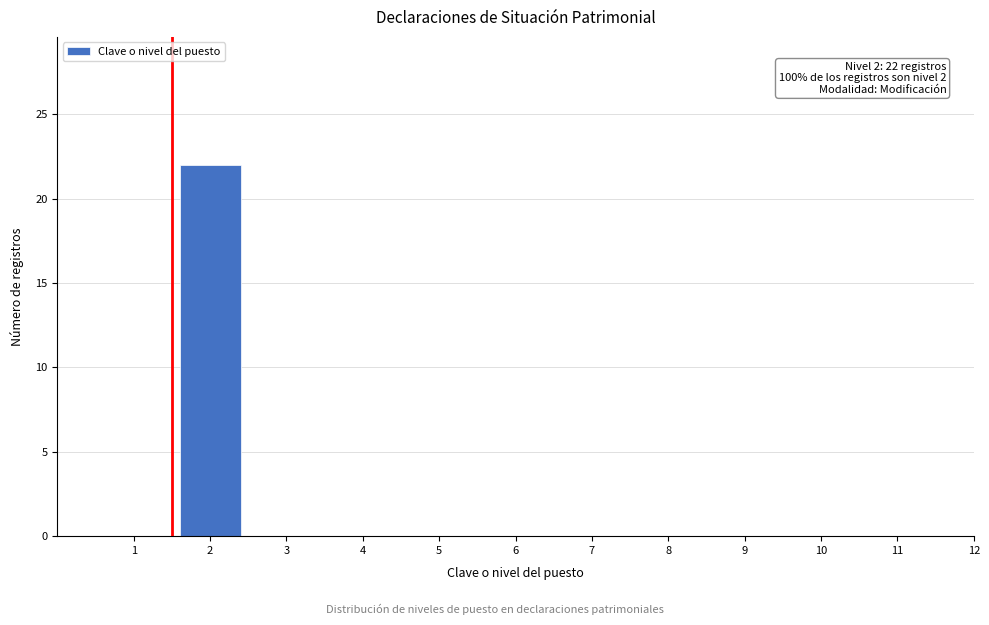

Reading right to left, list all the values displayed in this chart.

12=0	11=0	10=0	9=0	8=0	7=0	6=0	5=0	4=0	3=0	2=22	1=0